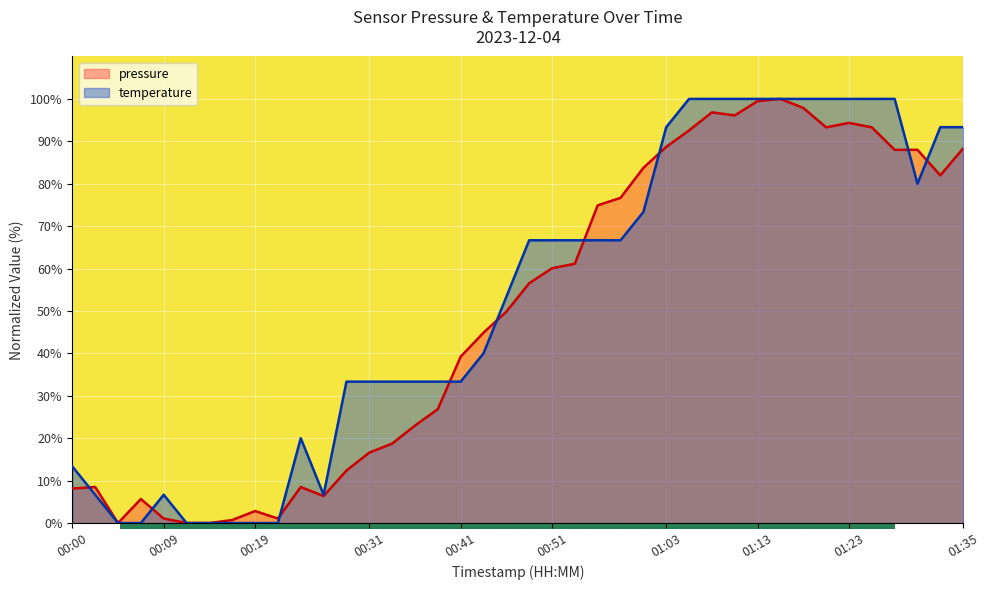

True or false: the data shows 25.1 at 01:28.

False